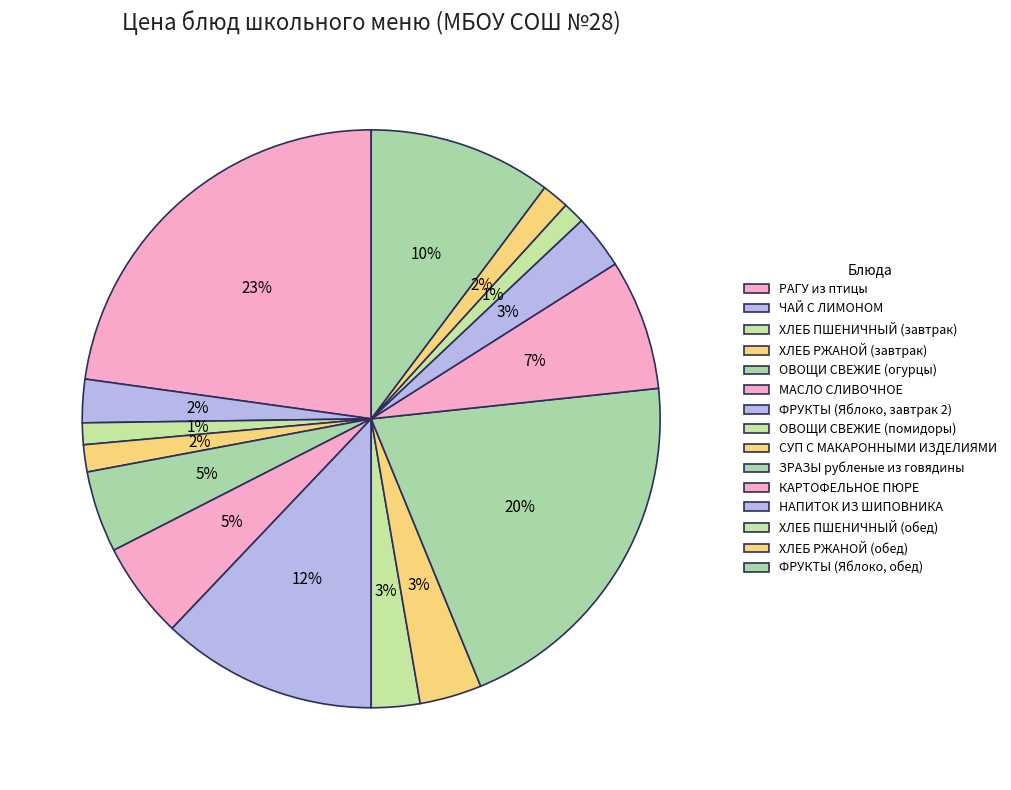

Combined, do ХЛЕБ РЖАНОЙ (завтрак) and СУП С МАКАРОННЫМИ ИЗДЕЛИЯМИ account for over 50%?

No